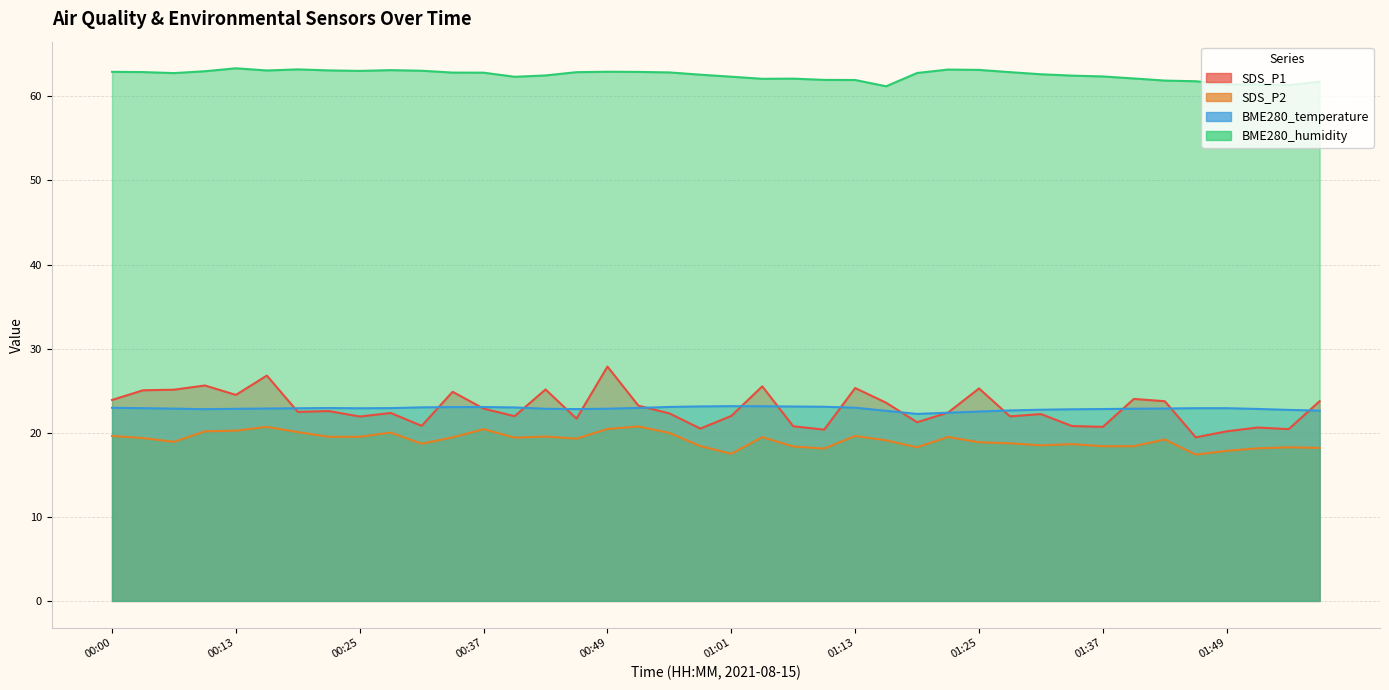

Which series changed the most between 00:28 and 01:31?

SDS_P2